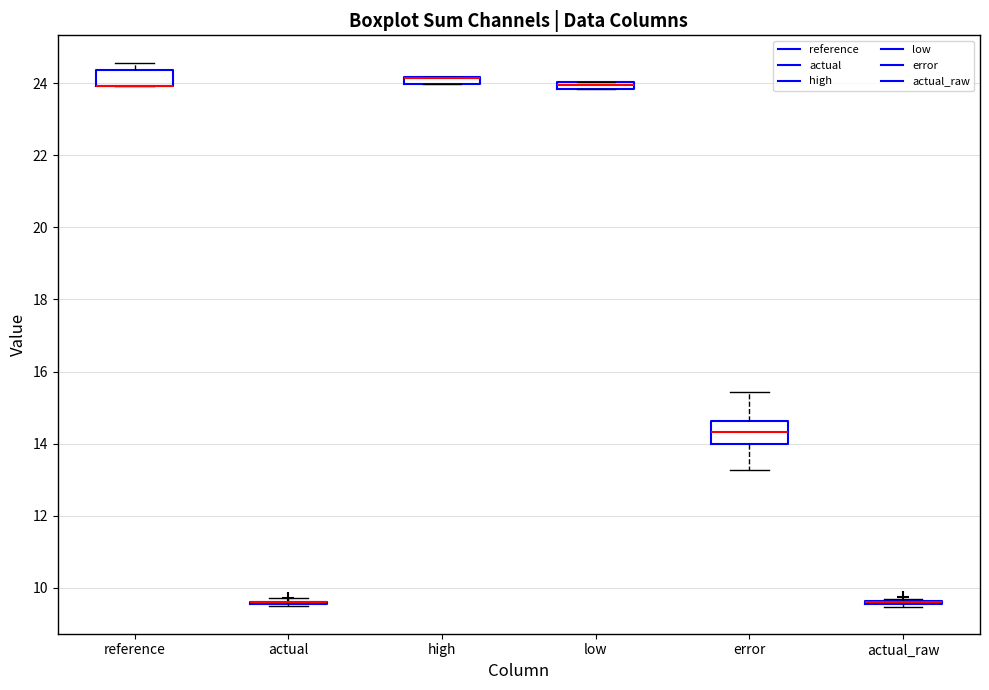

Which box is the tallest, from its lower edge to its upper edge?

error